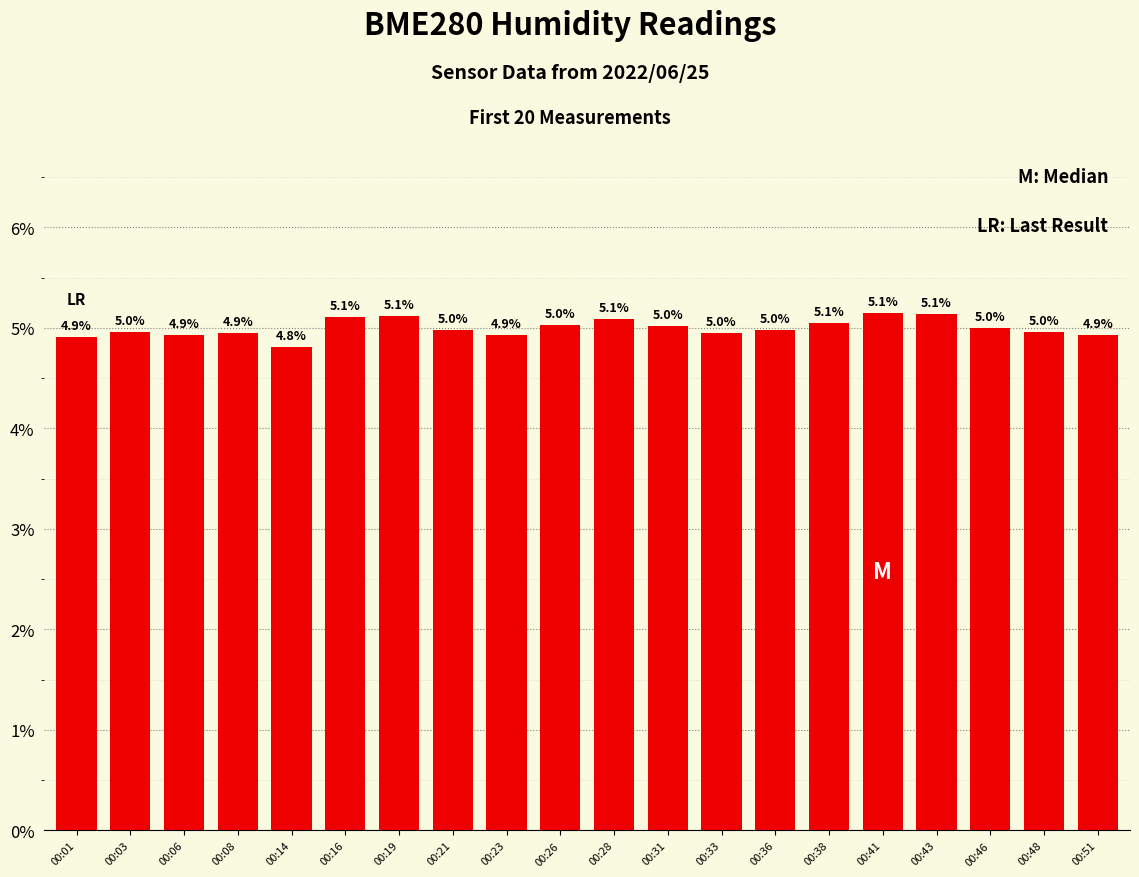

Where is the data nearest to the value 4?

00:14